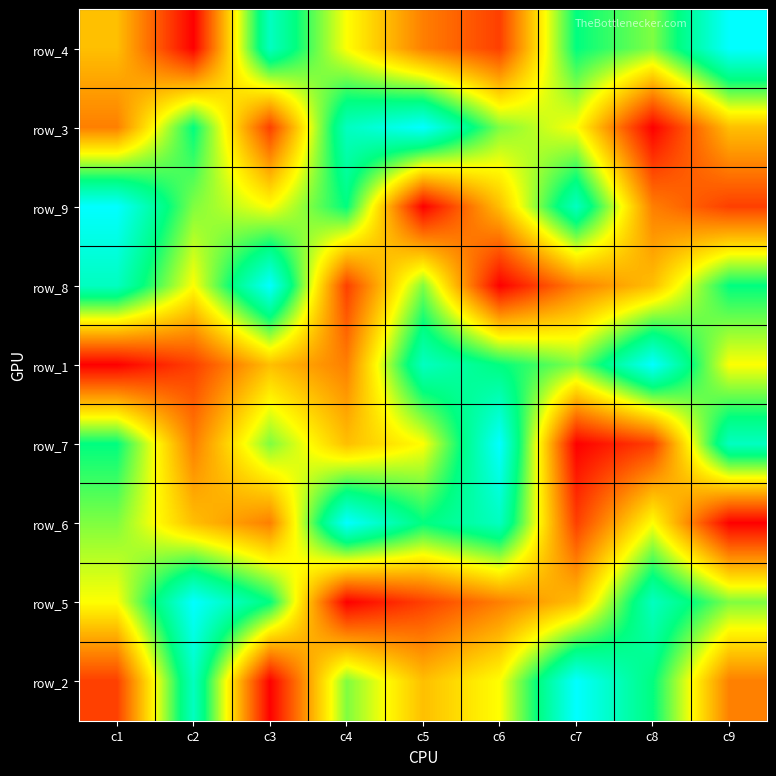

What is the sum of all row_5 values?

45